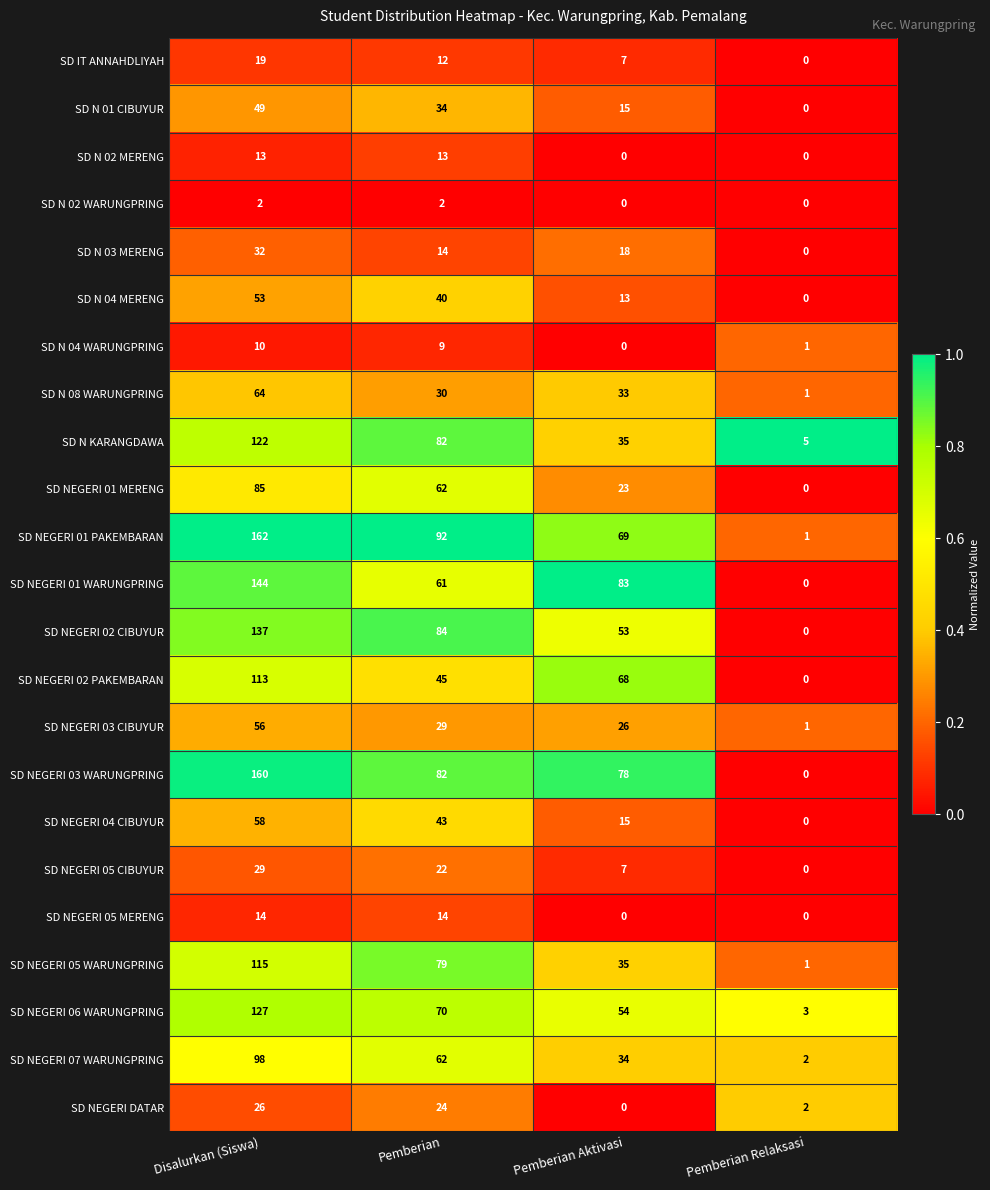

Between Disalurkan (Siswa) and Pemberian Aktivasi, which series saw the biggest shift?

SD NEGERI 01 PAKEMBARAN